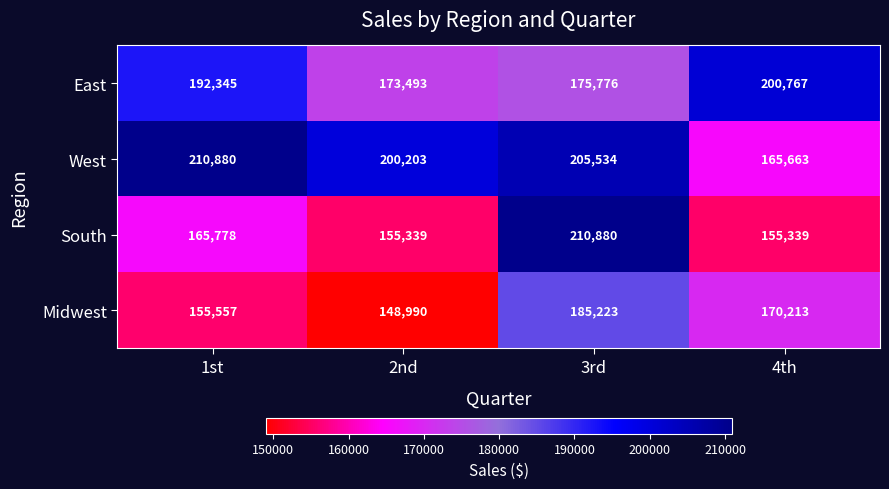

Between 2nd and 4th, which series saw the biggest shift?

West